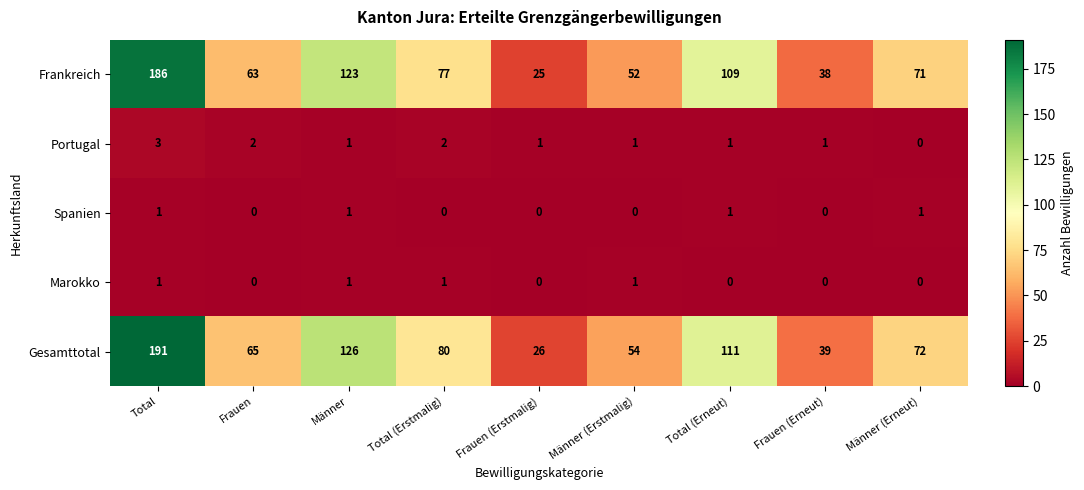

Which label corresponds to the largest value in the chart?

Total